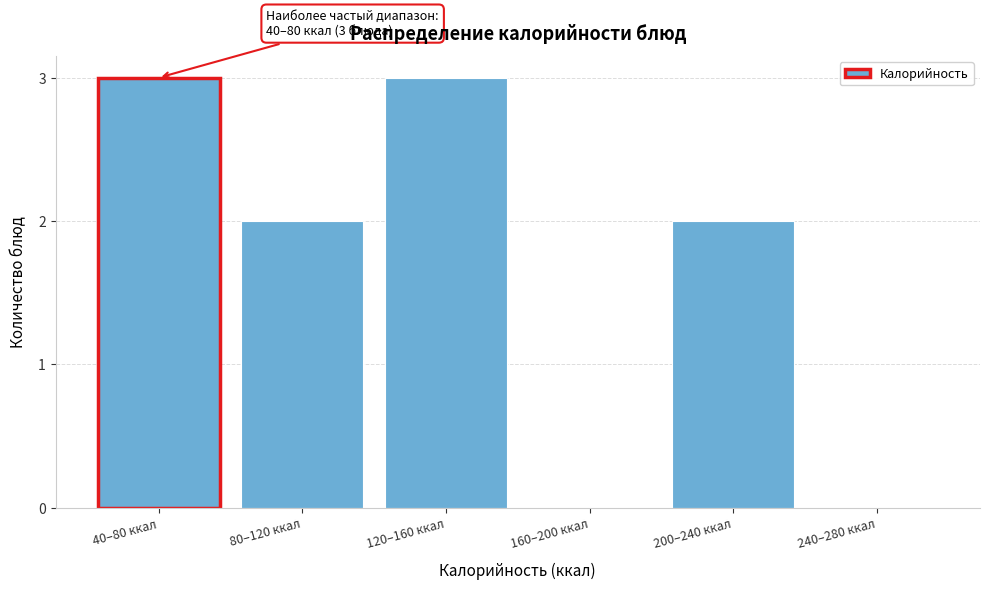

Reading left to right, list all the values displayed in this chart.

40–80 ккал=3	80–120 ккал=2	120–160 ккал=3	160–200 ккал=0	200–240 ккал=2	240–280 ккал=0